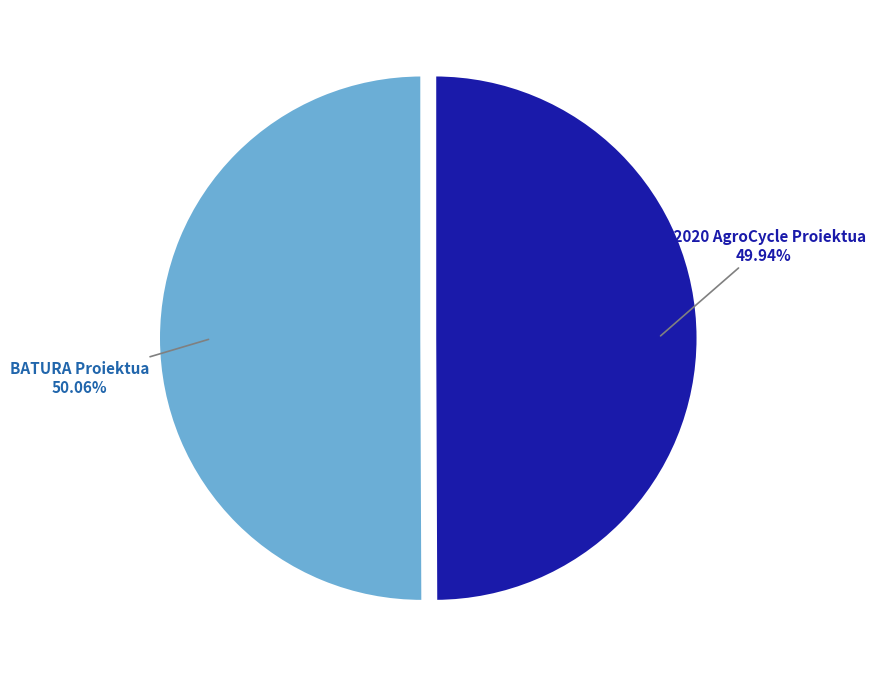

Does any single category account for the majority?

Yes